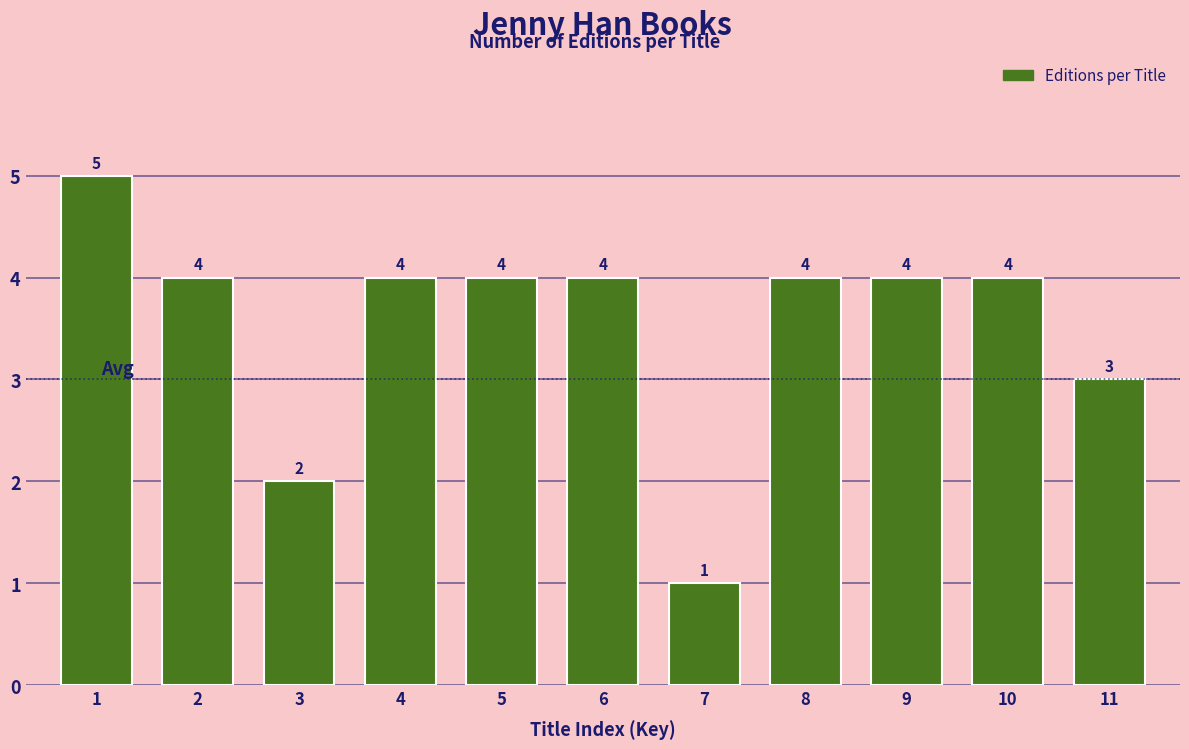

Reading right to left, what are all the values shown in this chart?

11=3	10=4	9=4	8=4	7=1	6=4	5=4	4=4	3=2	2=4	1=5